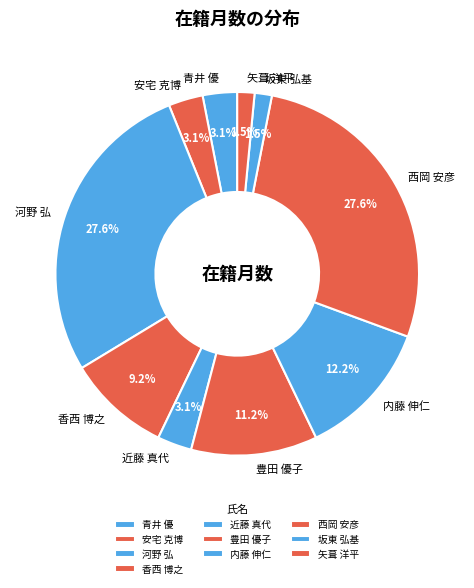

The 内藤 伸仁 slice represents 20% of the pie. True or false?

False